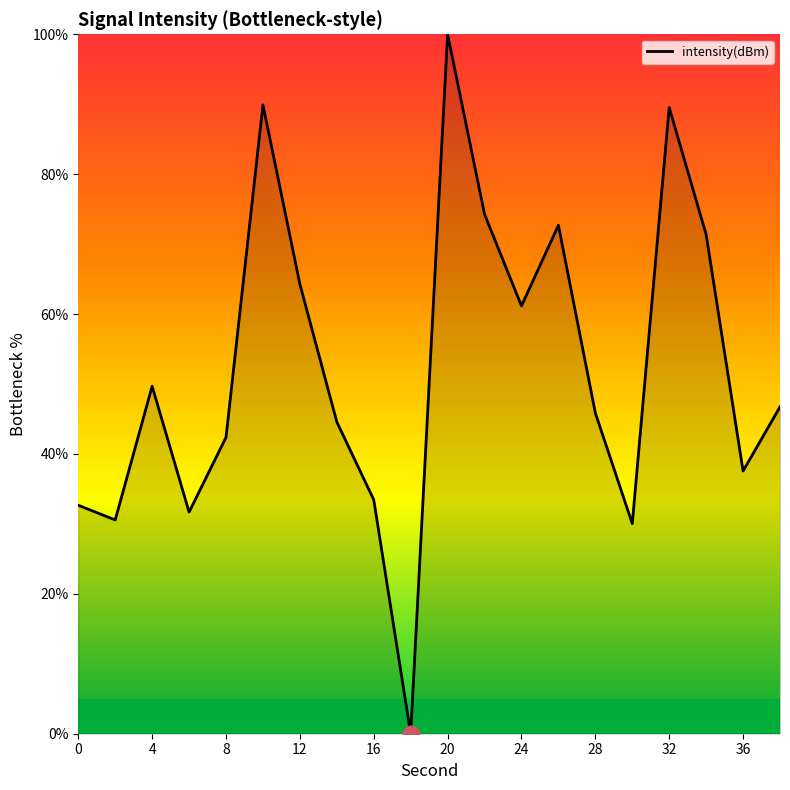

What is the maximum value shown in the chart?

100.0